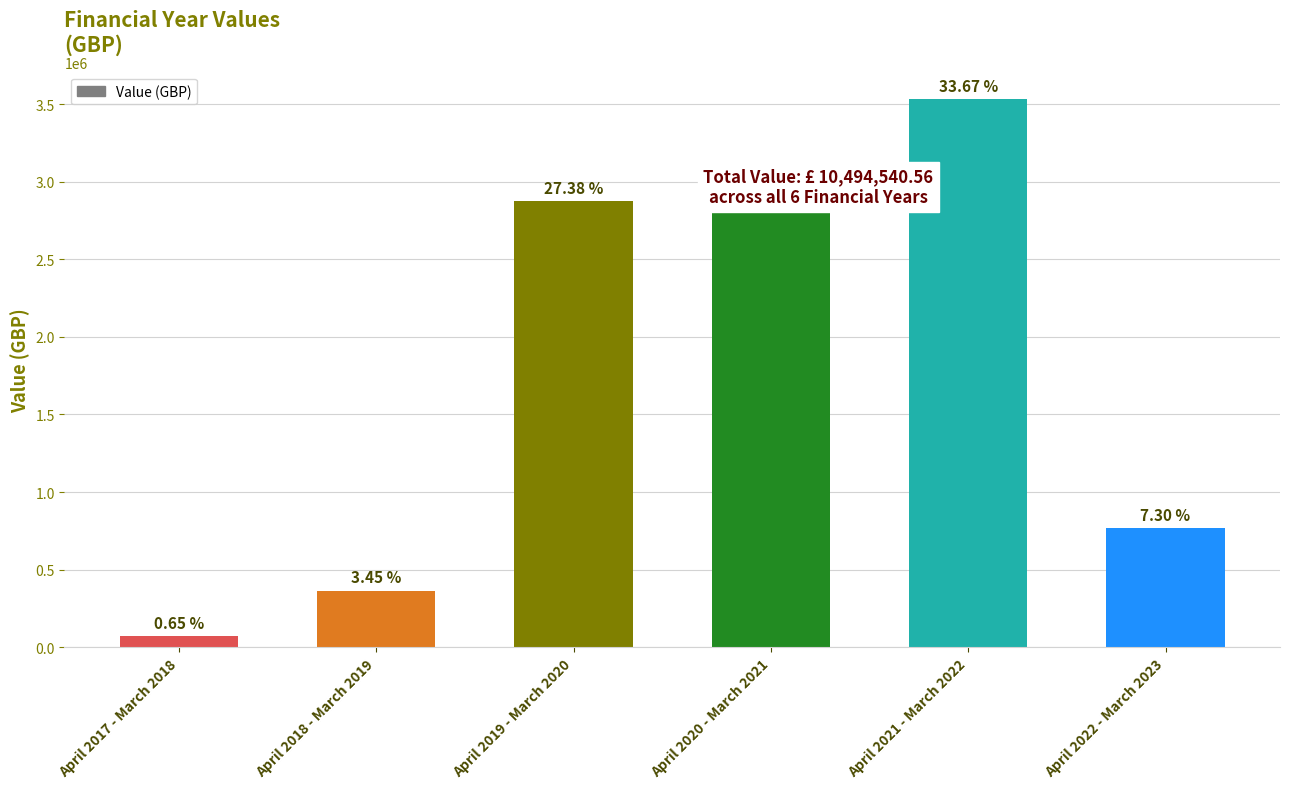

What is the value of the 2nd bar from the left?

362302.1